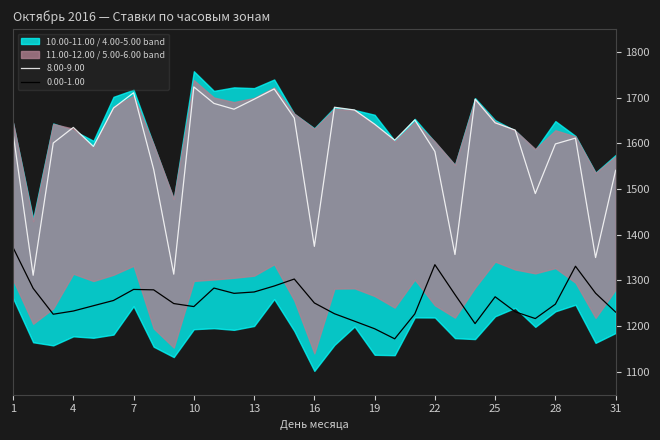

Reading left to right, extract all data points from this chart.

0.00-1.00: 1371.8	1282.7	1226.0	1233.0	1244.6	1256.1	1280.3	1279.3	1249.3	1242.7	1283.2	1271.7	1274.7	1287.7	1303.0	1250.7	1227.1	1210.8	1194.2	1172.2	1226.6	1334.4	1269.1	1205.5	1264.2	1231.4	1216.5	1248.0	1330.9	1272.0	1230.6
11.00-12.00: 1643.7	1434.5	1643.3	1628.3	1605.4	1701.7	1717.2	1596.5	1477.5	1757.7	1714.6	1722.4	1720.7	1739.6	1664.4	1632.8	1678.3	1672.9	1662.4	1605.6	1653.4	1602.7	1552.4	1698.8	1650.6	1627.6	1585.8	1648.5	1616.1	1535.7	1574.5
8.00-9.00: 1622.3	1311.2	1600.5	1634.7	1593.1	1677.1	1710.5	1542.9	1313.6	1723.3	1687.3	1674.6	1696.3	1718.9	1655.3	1374.5	1678.9	1672.9	1641.8	1606.8	1651.1	1582.2	1356.7	1696.5	1644.8	1628.9	1490.0	1598.6	1611.3	1350.0	1540.8
5.00-6.00: 1301.0	1205.1	1238.7	1314.6	1298.6	1312.3	1332.0	1194.9	1153.0	1298.8	1302.0	1305.7	1310.3	1335.3	1256.2	1140.4	1282.0	1282.6	1265.8	1240.5	1301.7	1245.5	1218.6	1284.3	1341.1	1323.8	1315.4	1326.9	1295.0	1218.1	1279.9
10.00-11.00: 1645.2	1429.5	1642.3	1631.9	1589.7	1680.2	1703.7	1597.0	1478.4	1738.1	1700.1	1690.1	1699.3	1722.3	1664.7	1631.8	1675.6	1672.7	1640.6	1604.0	1646.9	1603.5	1552.5	1695.8	1647.5	1627.5	1587.3	1628.5	1614.8	1535.1	1571.3
4.00-5.00: 1261.0	1164.6	1157.8	1177.6	1174.5	1181.4	1243.5	1154.9	1132.2	1193.2	1195.4	1191.8	1200.2	1259.0	1189.5	1102.0	1158.8	1199.1	1137.2	1136.3	1219.0	1218.8	1173.7	1171.6	1221.5	1240.0	1198.3	1232.3	1246.7	1163.3	1184.9